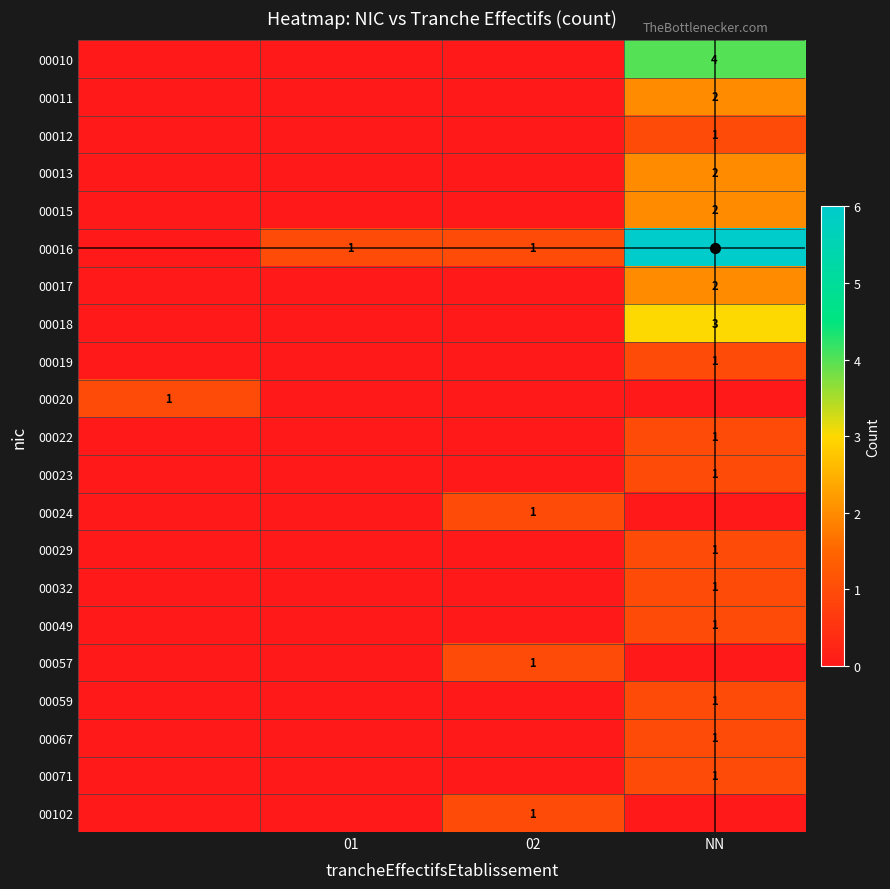

The value of 00059 at NN is 1. True or false?

True